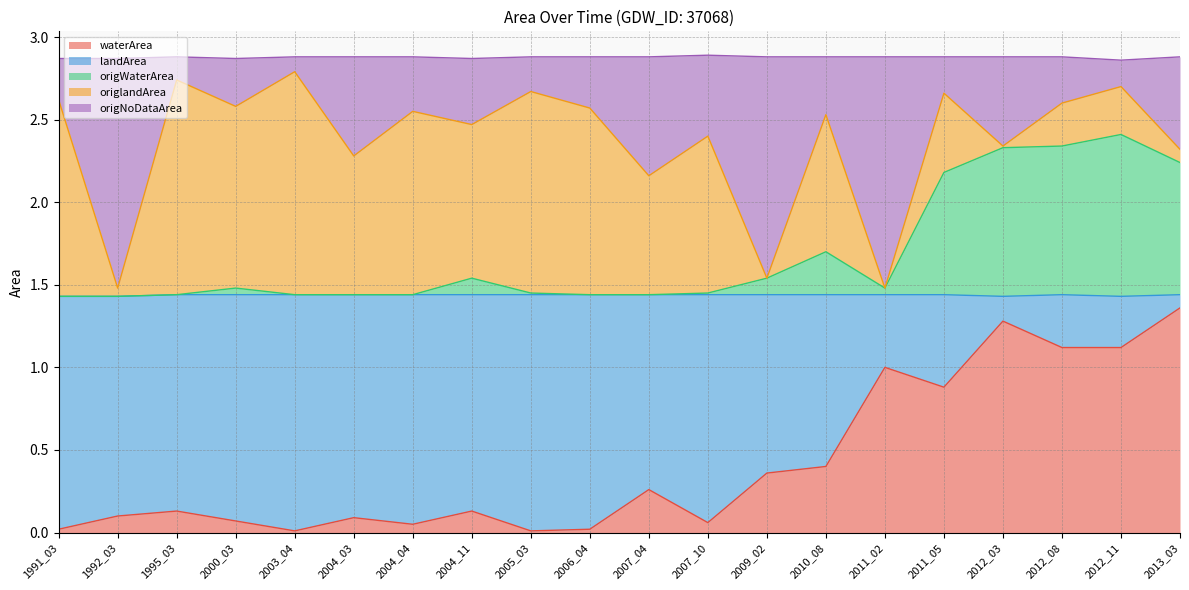

What is the value of the waterArea point at the 19th from the left?

1.1